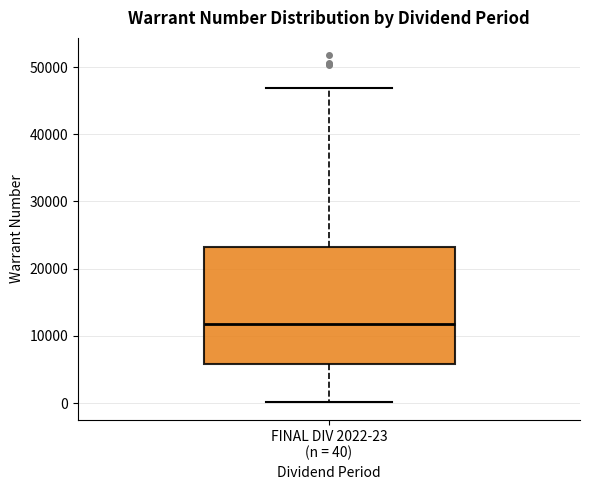

Where does the lower whisker of the box for FINAL DIV 2022-23 (n = 40) end on the y-axis? The values are not printed on the chart, so give them approximately, as read against the axis.

0